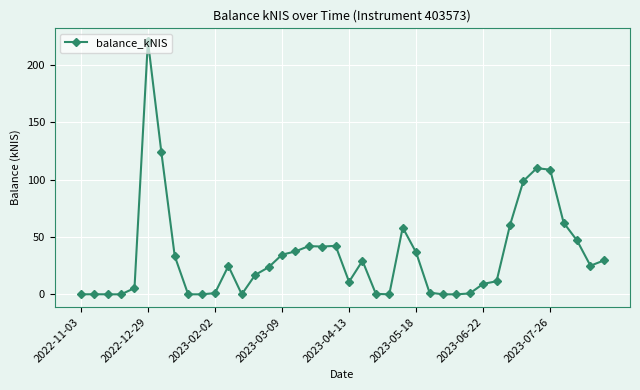

What is the maximum value shown in the chart?

220.8